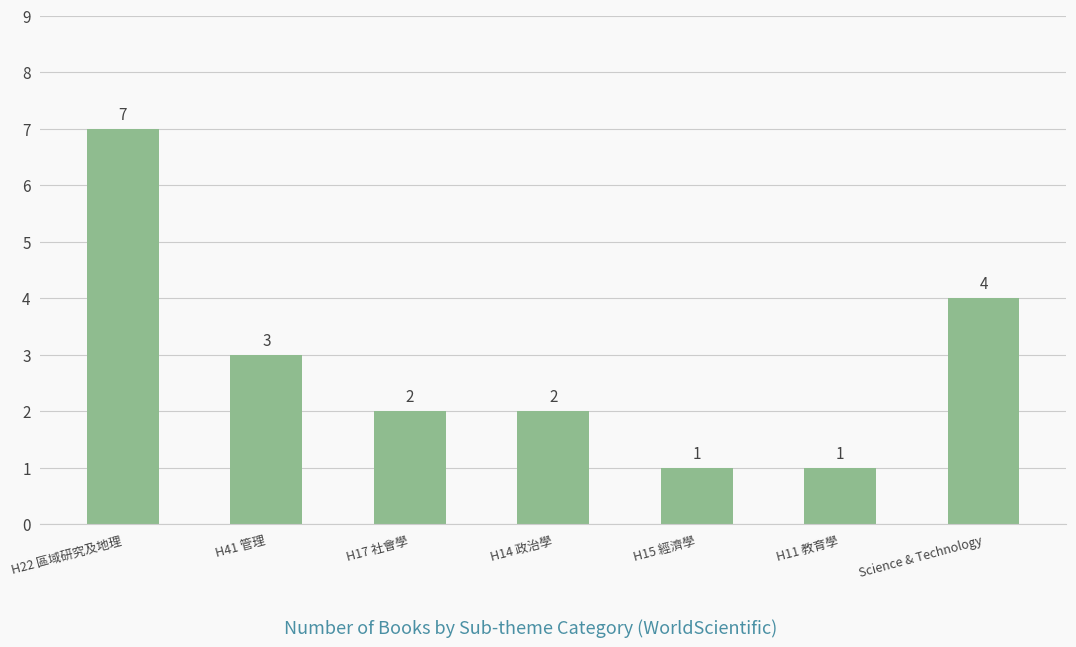

At which label does the data first exceed 2?

H22 區域研究及地理